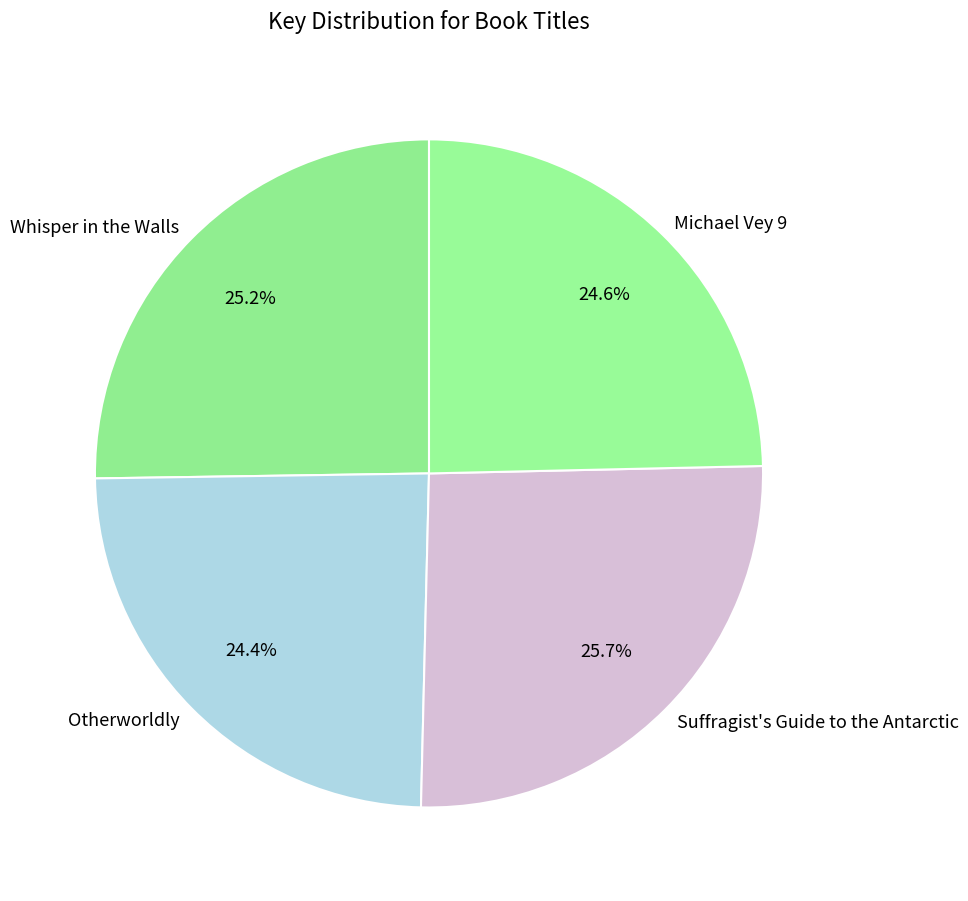

Count the number of slices in the pie.

4